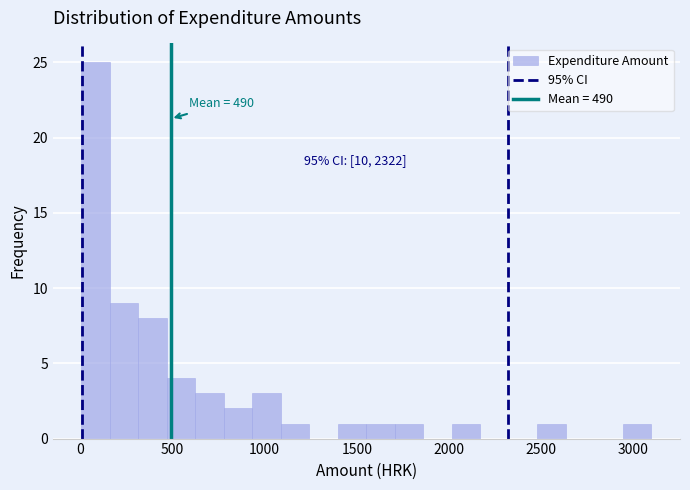

Around what value on the x-axis is the tallest bar? Give the approximate position of its centre, as read against the axis.

100